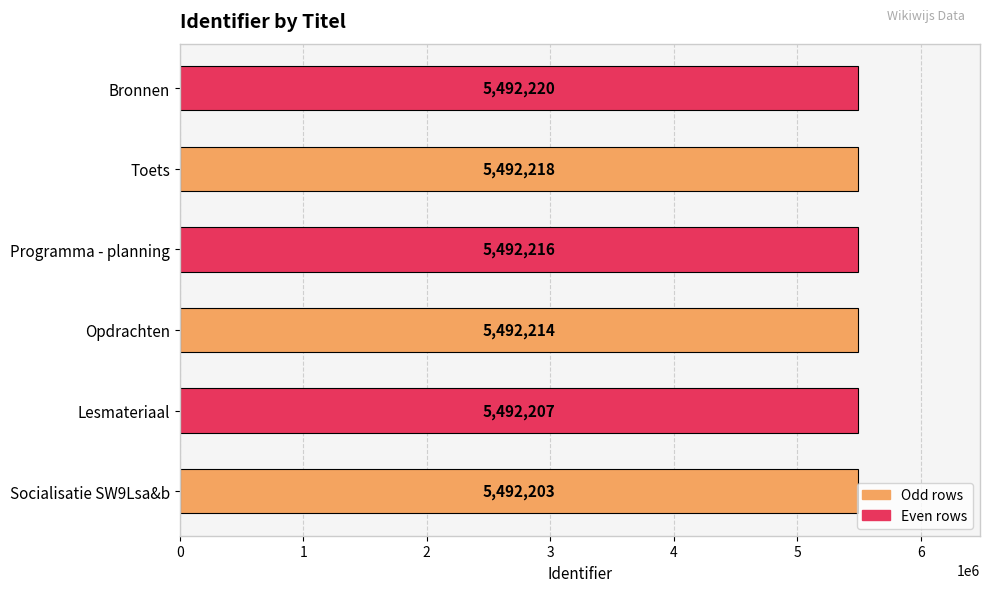

What is the sum of all values?

32953278